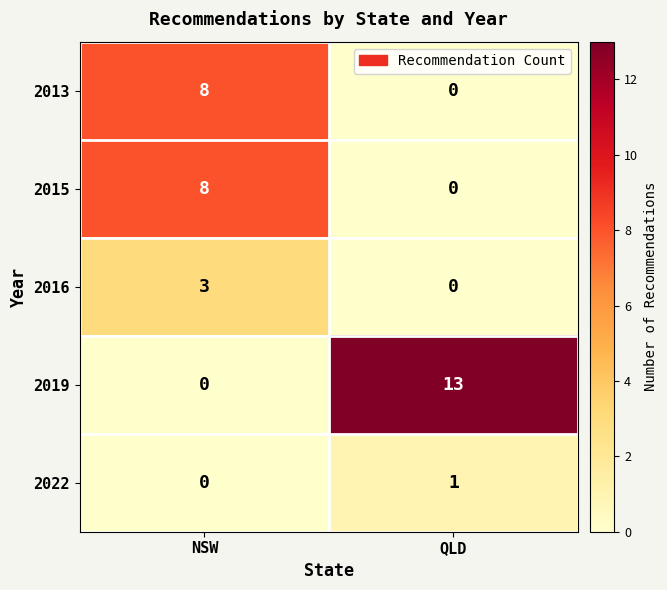

Reading left to right, list all the values displayed in this chart.

2013: NSW=8	QLD=0
2015: NSW=8	QLD=0
2016: NSW=3	QLD=0
2019: NSW=0	QLD=13
2022: NSW=0	QLD=1